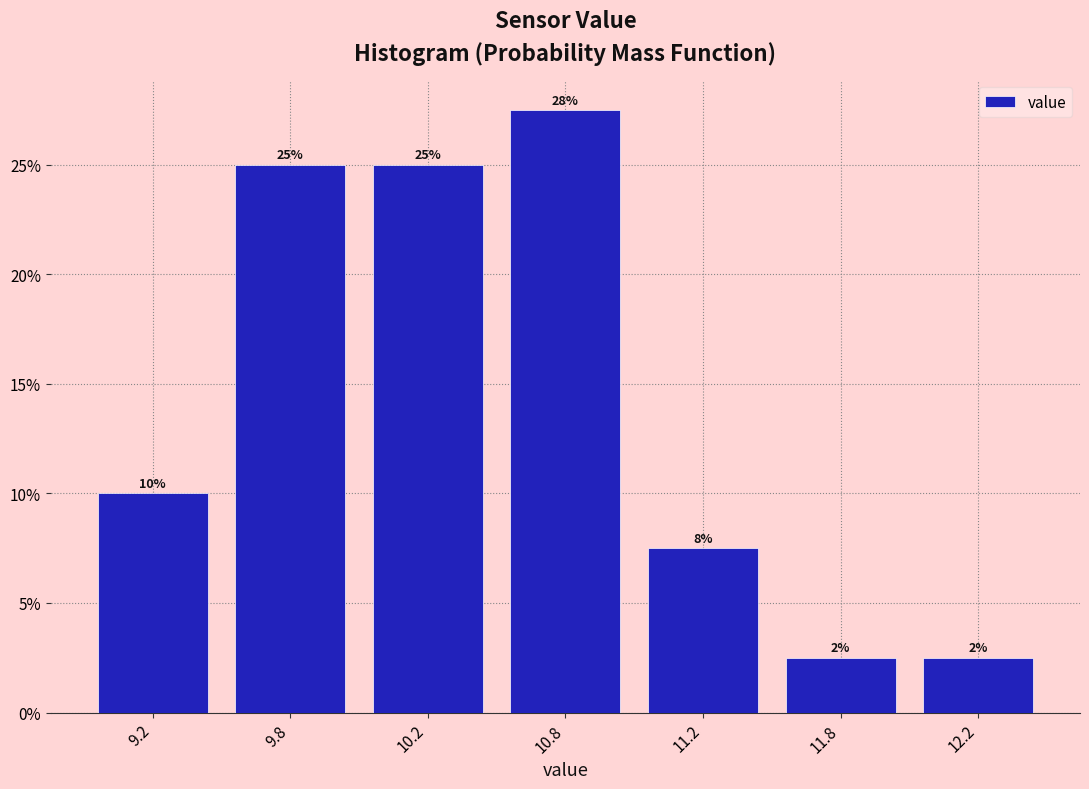

Does the chart contain any negative values?

No